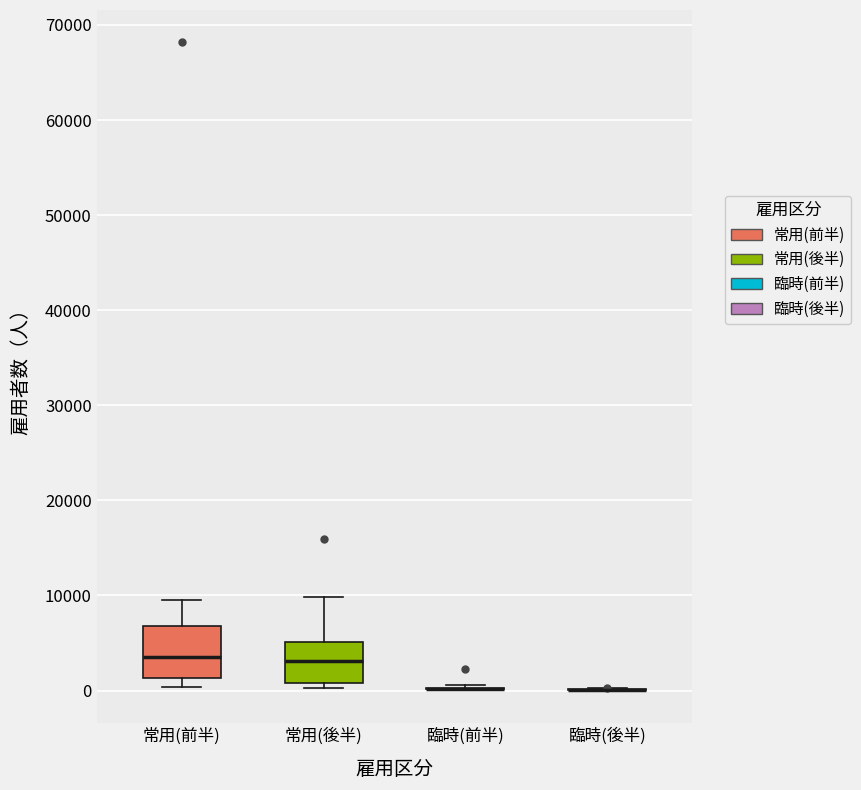

Reading left to right, read every box against the y-axis: the position of its median line, the range the box covers, and the ends of its whiskers. The values are not printed on the chart, so give them approximately, as read against the axis.

常用(前半): median 4000, box 1000 to 7000, whiskers 0 to 10000
常用(後半): median 3000, box 1000 to 5000, whiskers 0 to 10000
臨時(前半): box collapsed to a line at 0, whiskers 0 to 1000
臨時(後半): box collapsed to a line at 0, whiskers 0 to 0